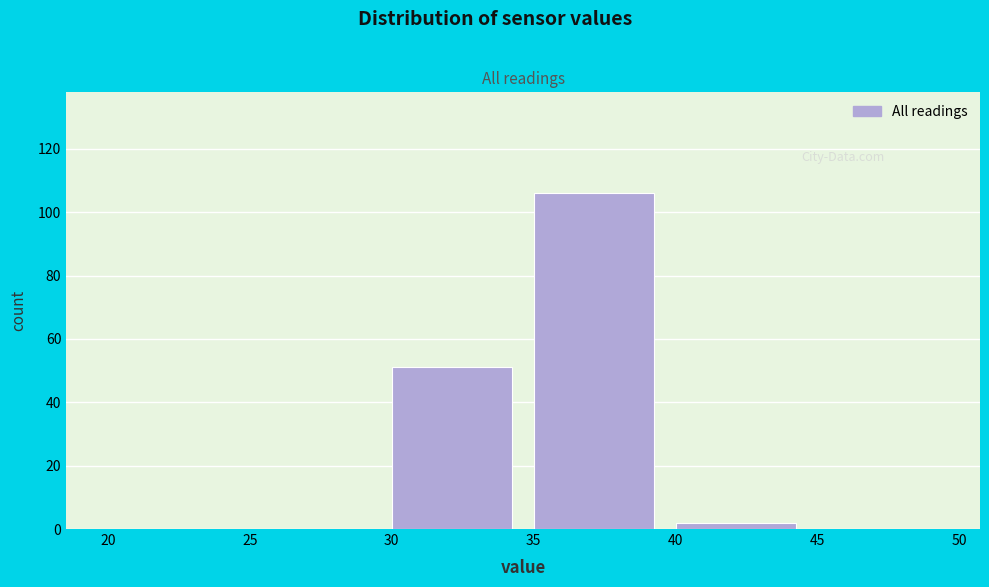

What is the height of the bar covering 40 to 45 on the x-axis? The values are not printed on the chart, so give them approximately, as read against the axis.

2